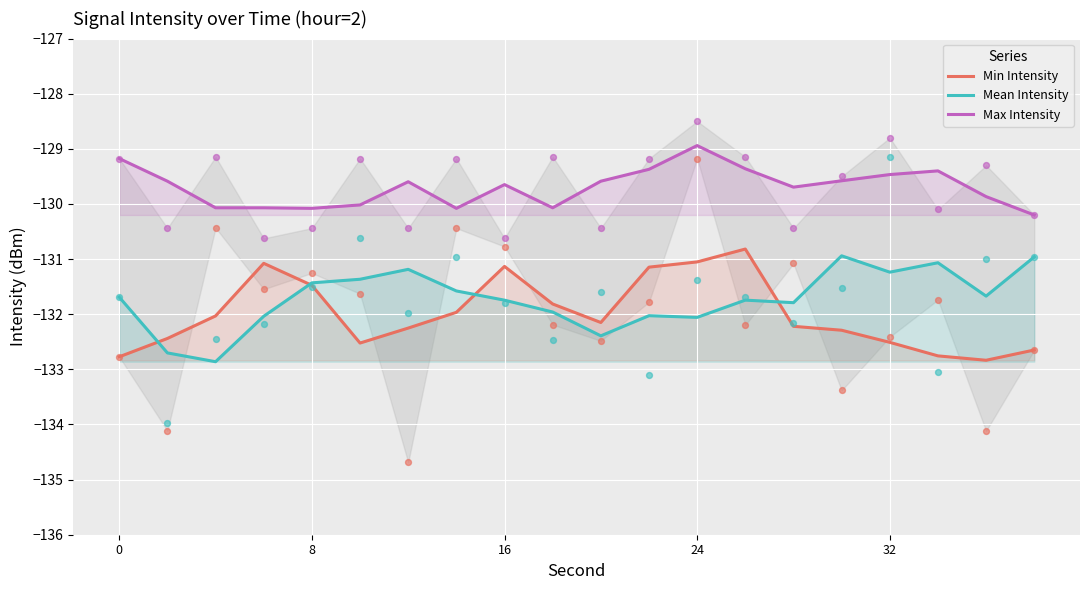

At how many categories does at least one series exceed -132?

20